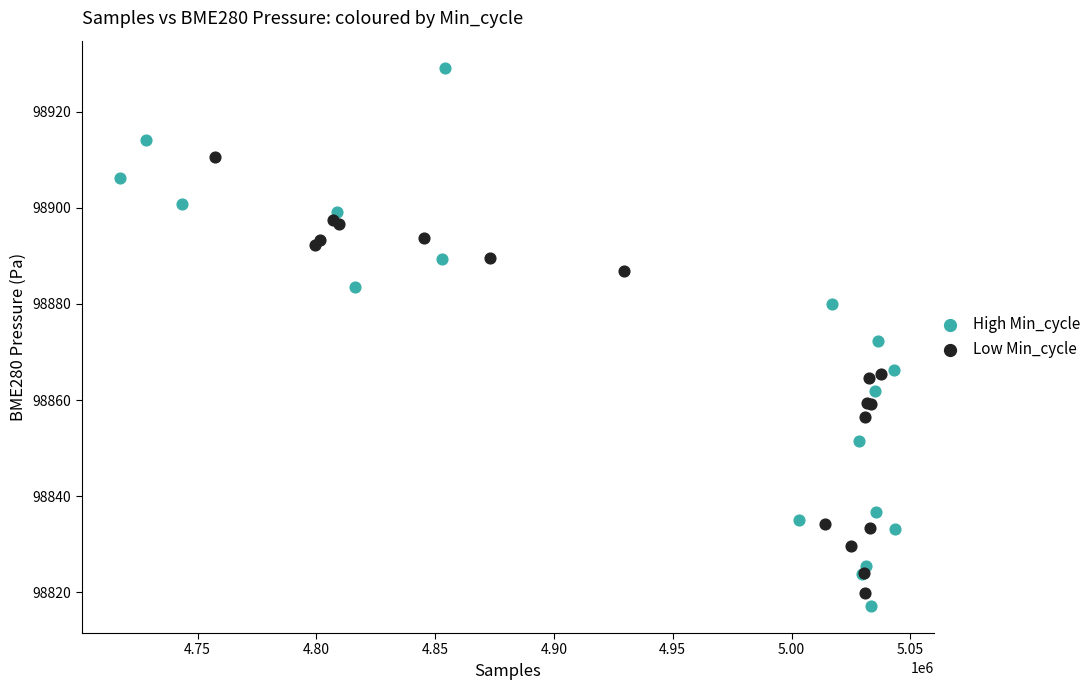

Which series contains the highest Y value?

High Min_cycle